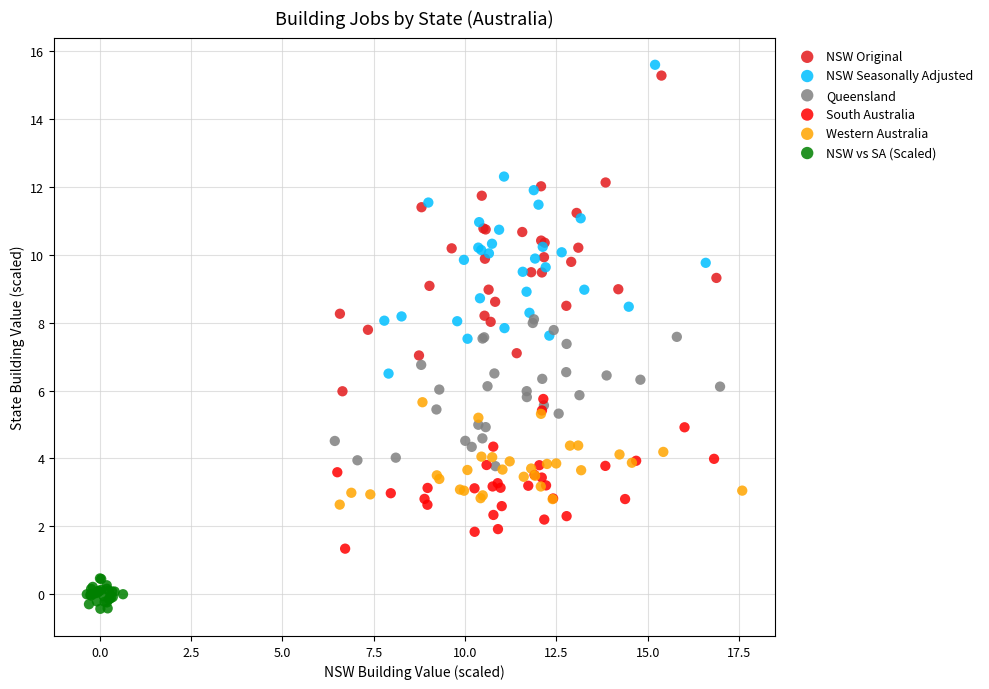

Which series contains the lowest Y value?

NSW vs SA (Scaled)